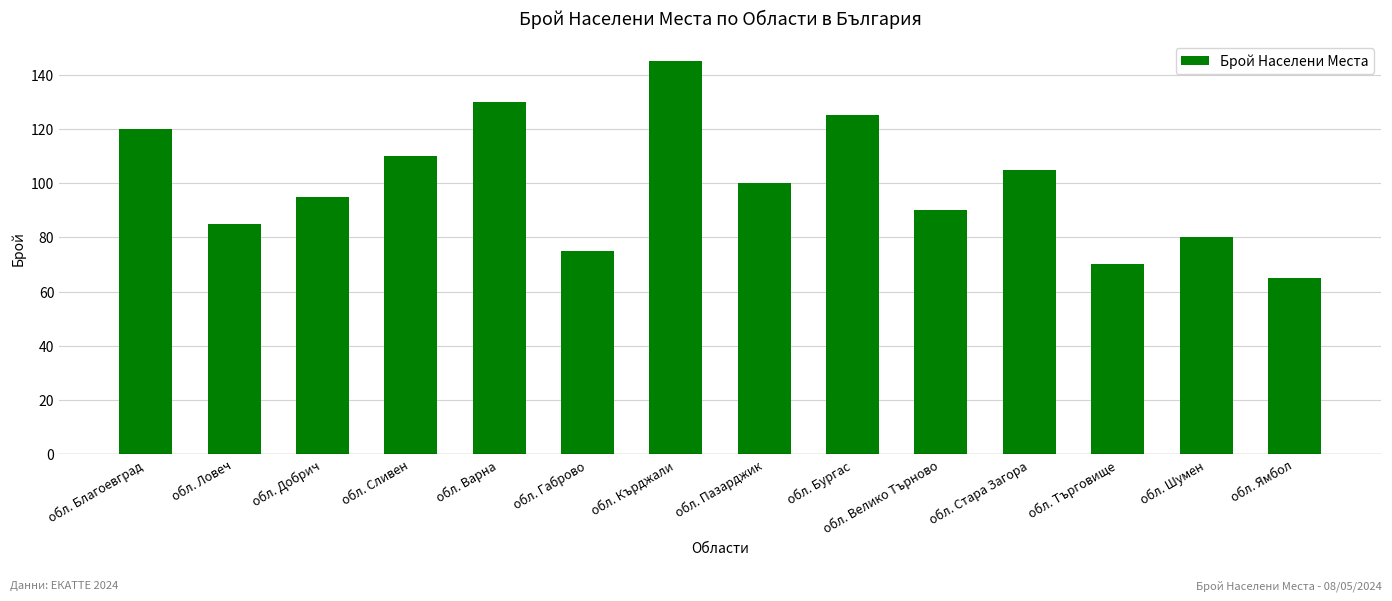

How many series are shown in this chart?

1